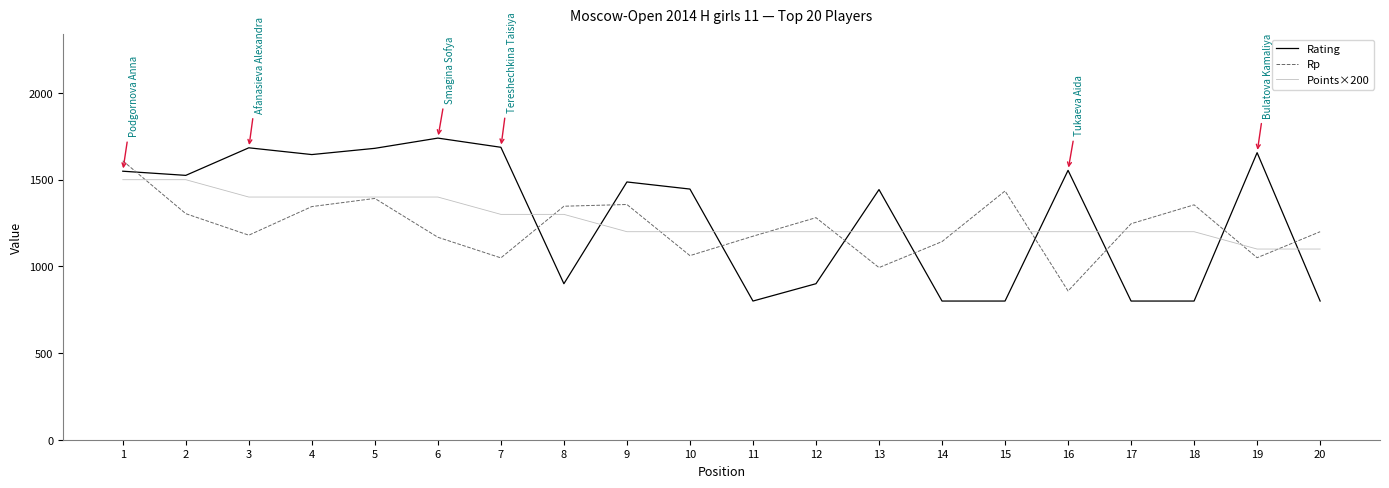

True or false: Rating has a value of 2714 at 4.

False